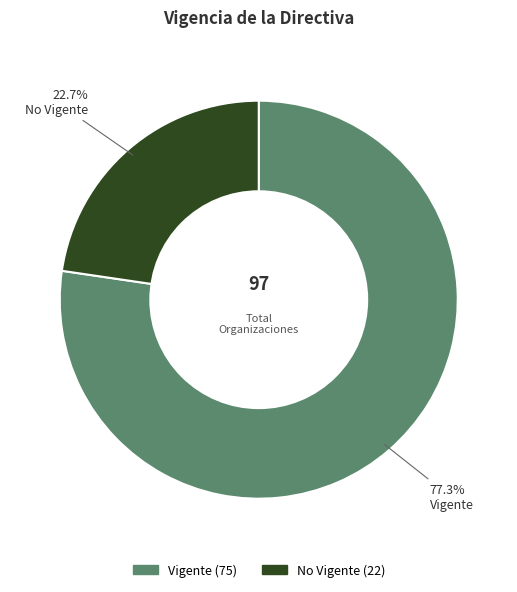

Is there a majority slice in this chart?

Yes